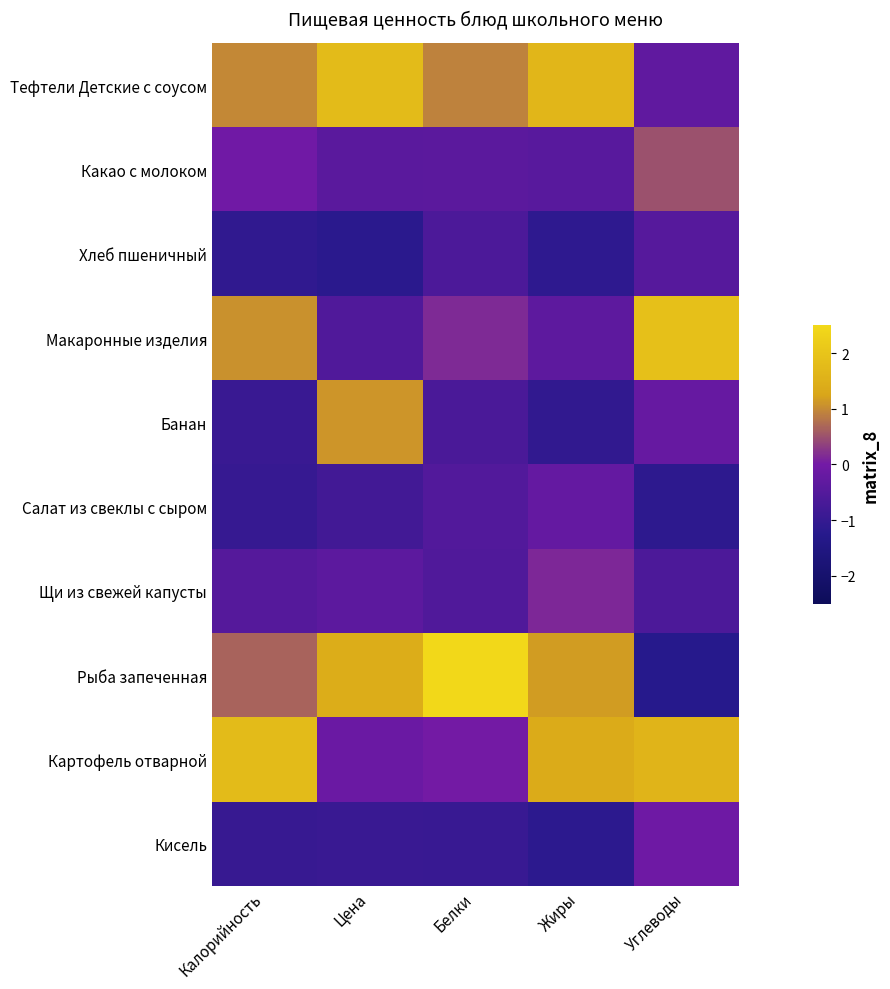

What is the difference between the highest and lowest values at Цена?

3.0